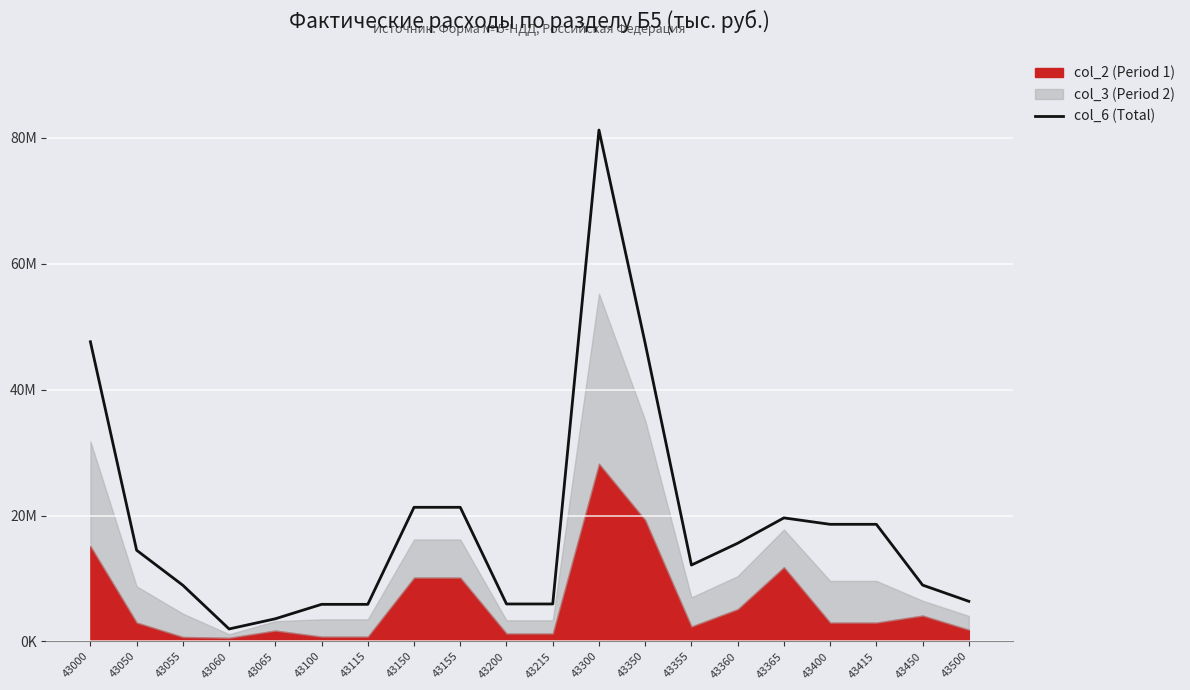

Where does the data first go above 14480270?

43000